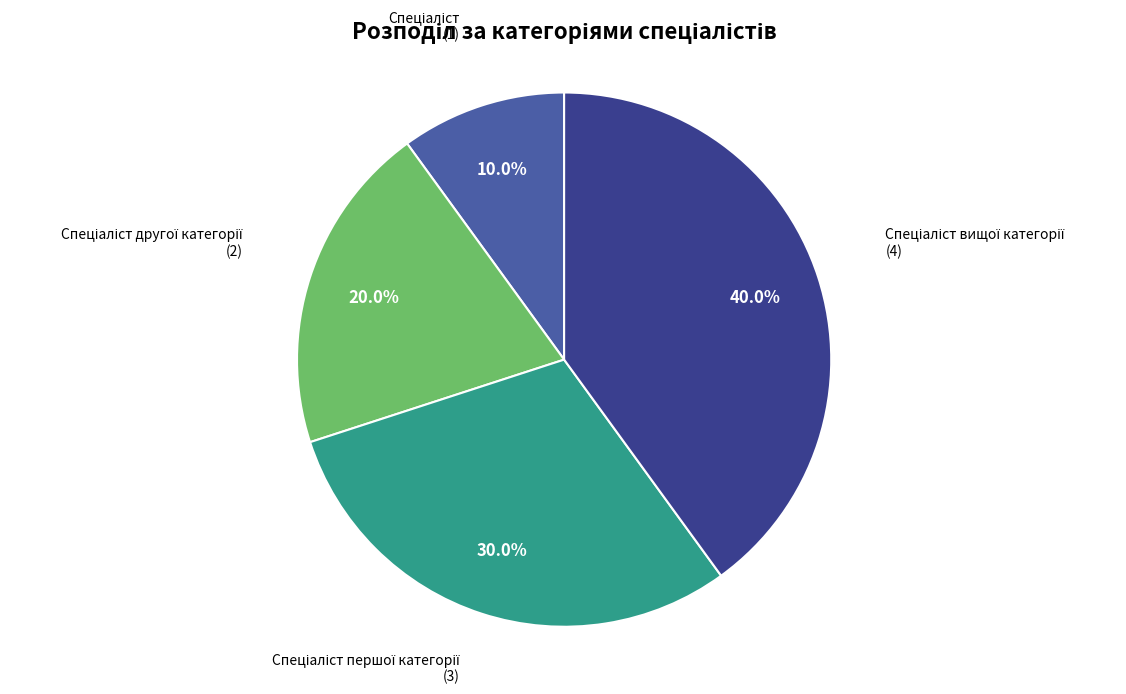

Does any single category account for the majority?

No